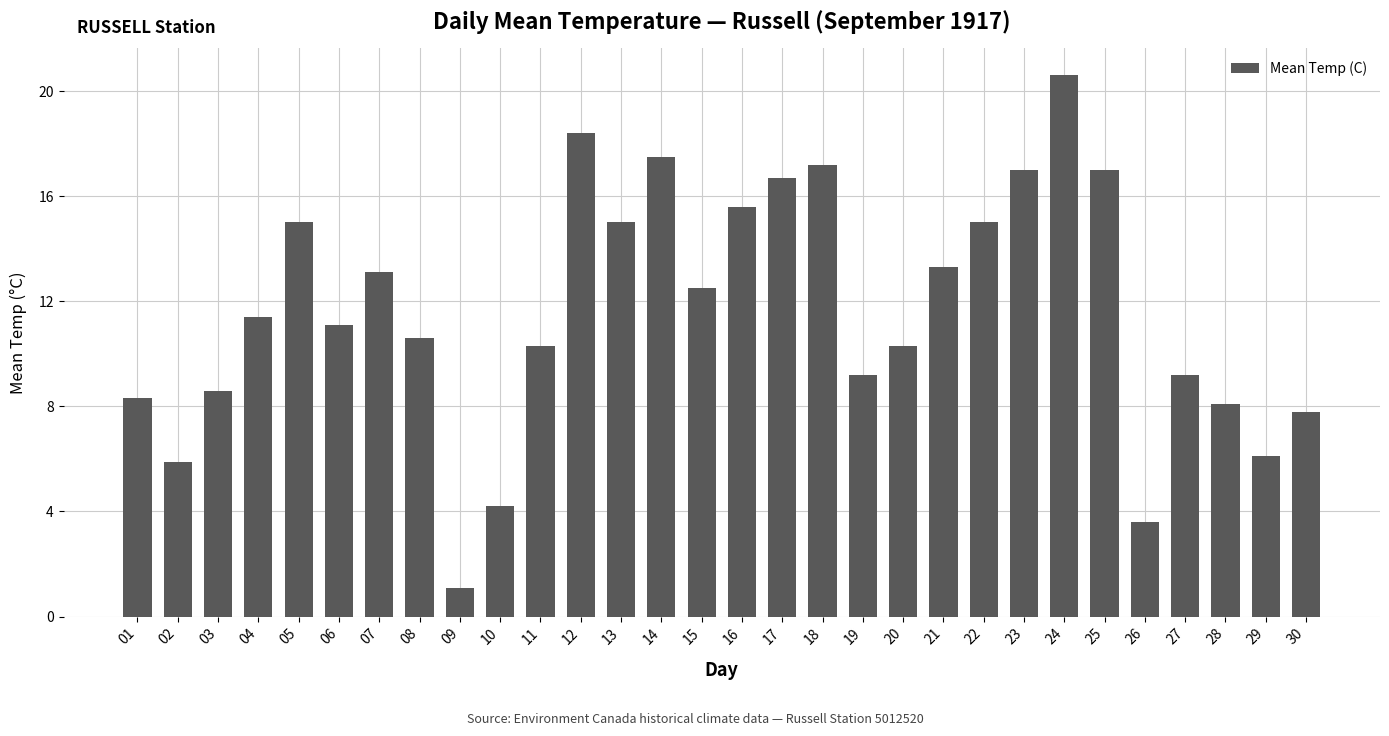

Are the bars horizontal?

No